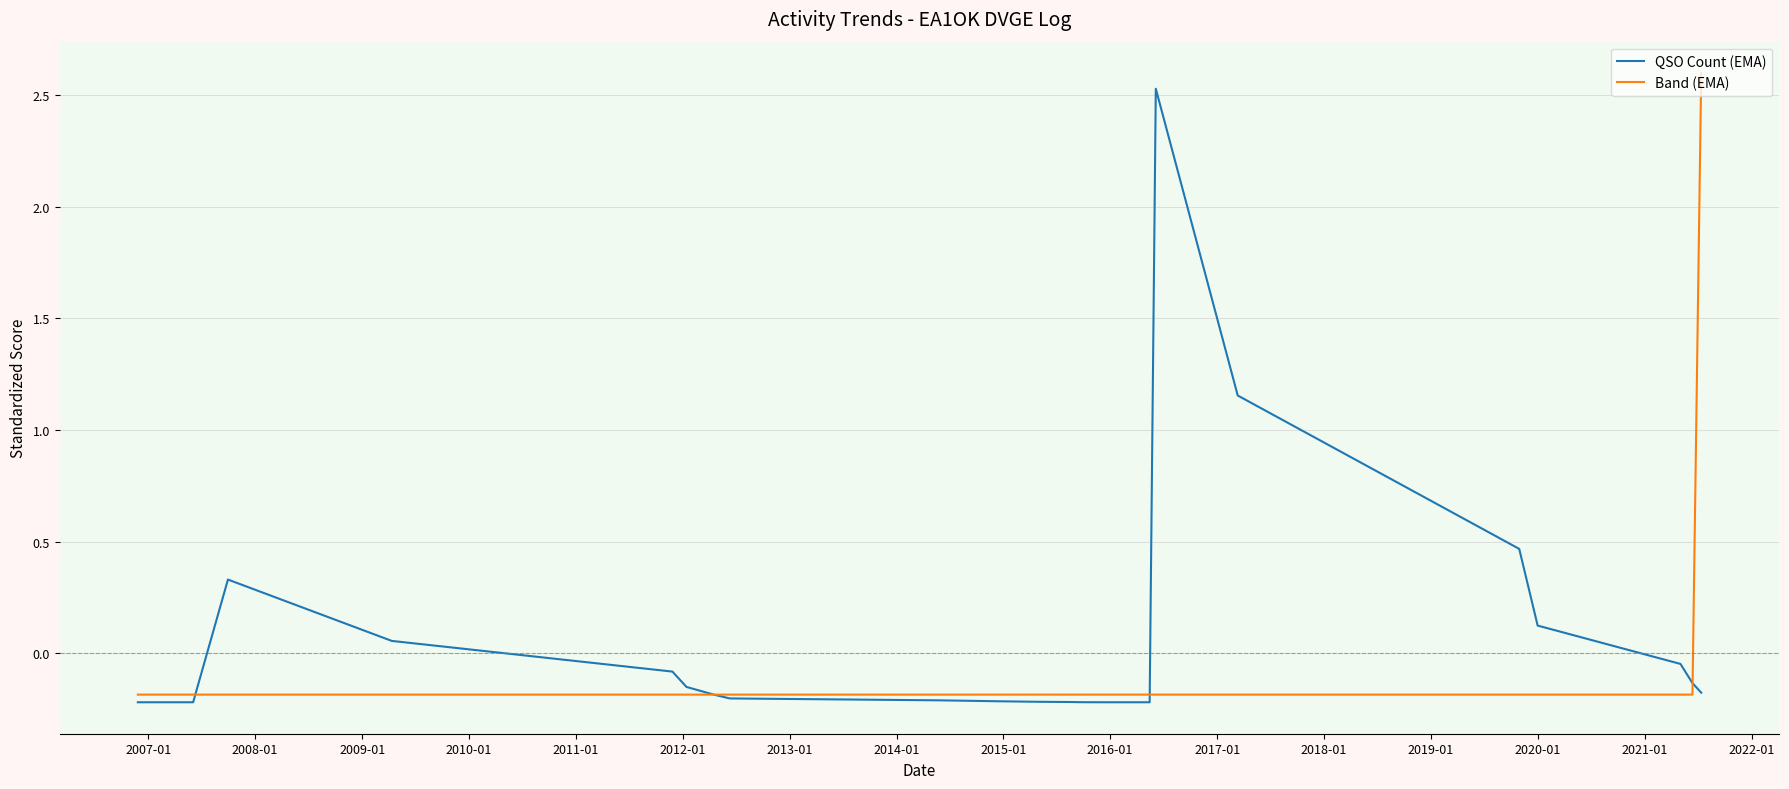

After their last crossing, which series has the higher values: QSO Count (EMA) or Band (EMA)?

Band (EMA)